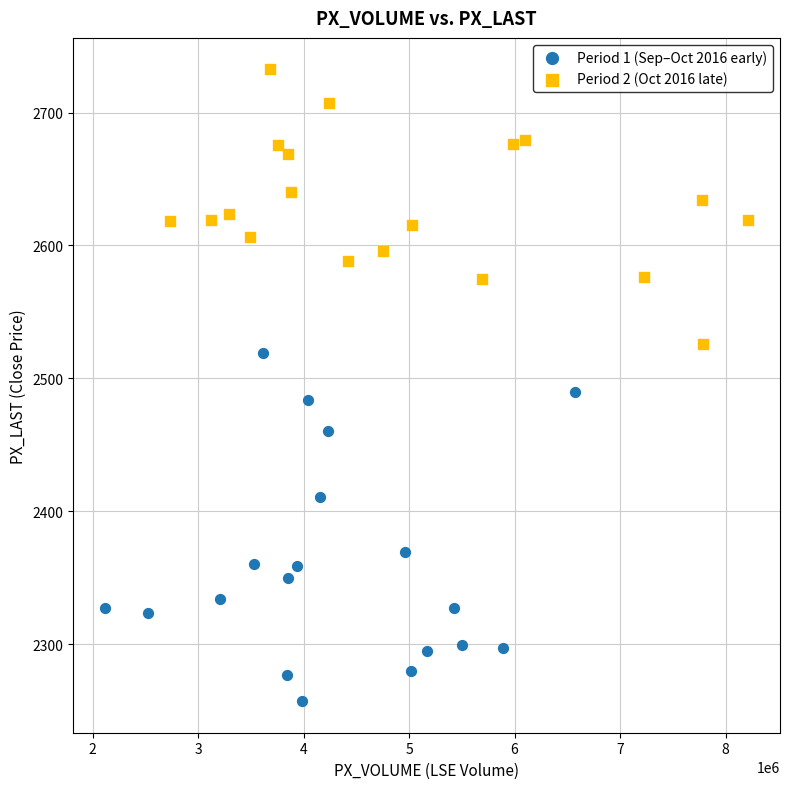

Which series reaches the minimum Y coordinate?

Period 1 (Sep–Oct 2016 early)